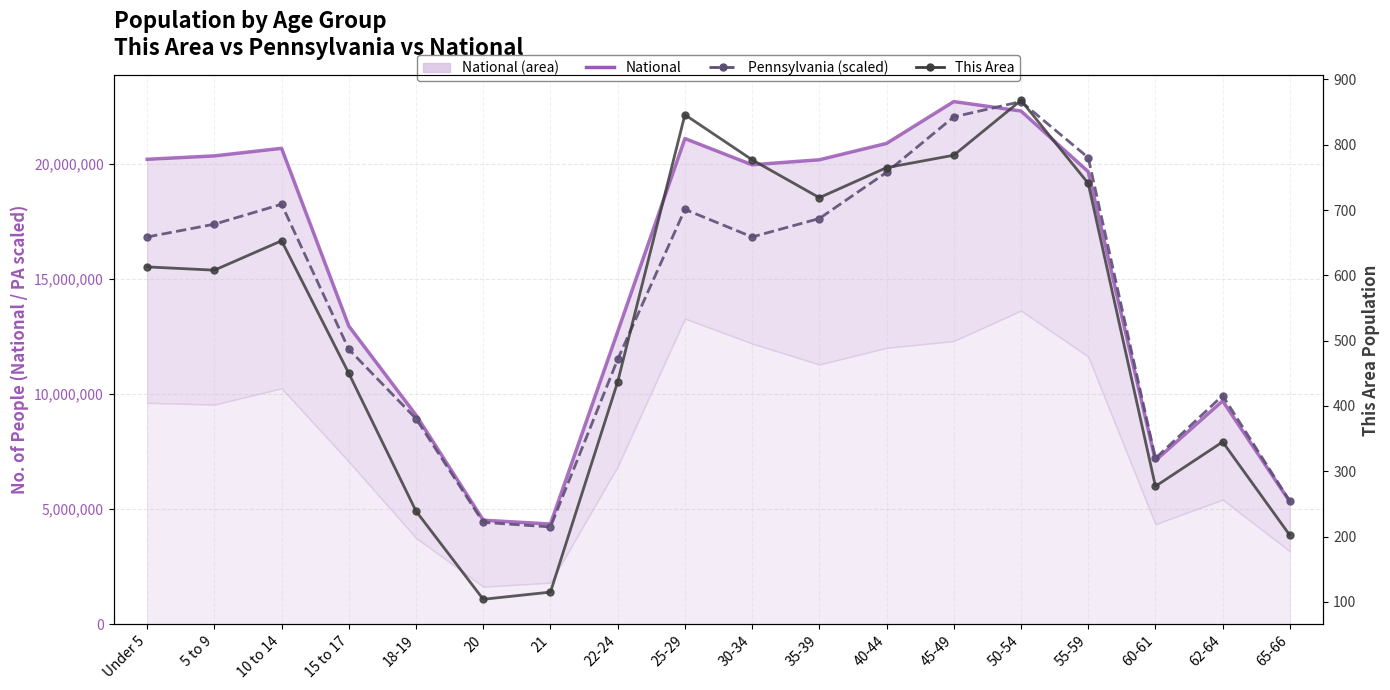

What is the difference between the National values at 35-39 and 30-34?

217543.0